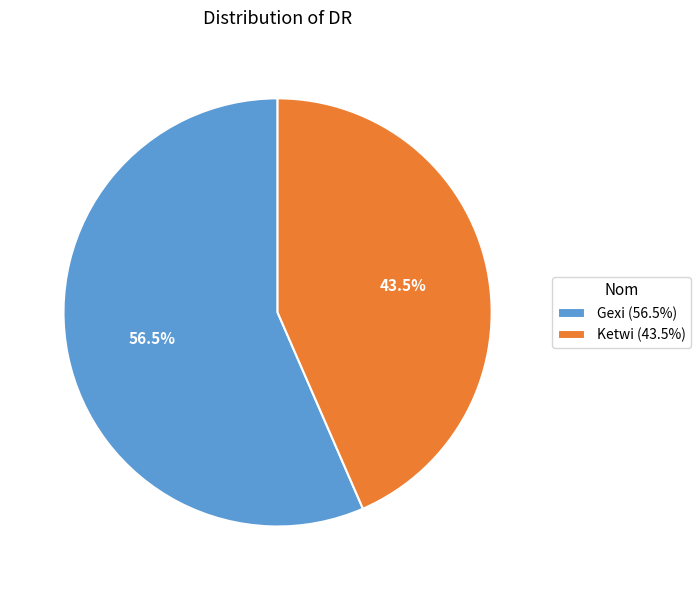

To the nearest percent, what is the difference between the Gexi and Ketwi slice percentages?

13%